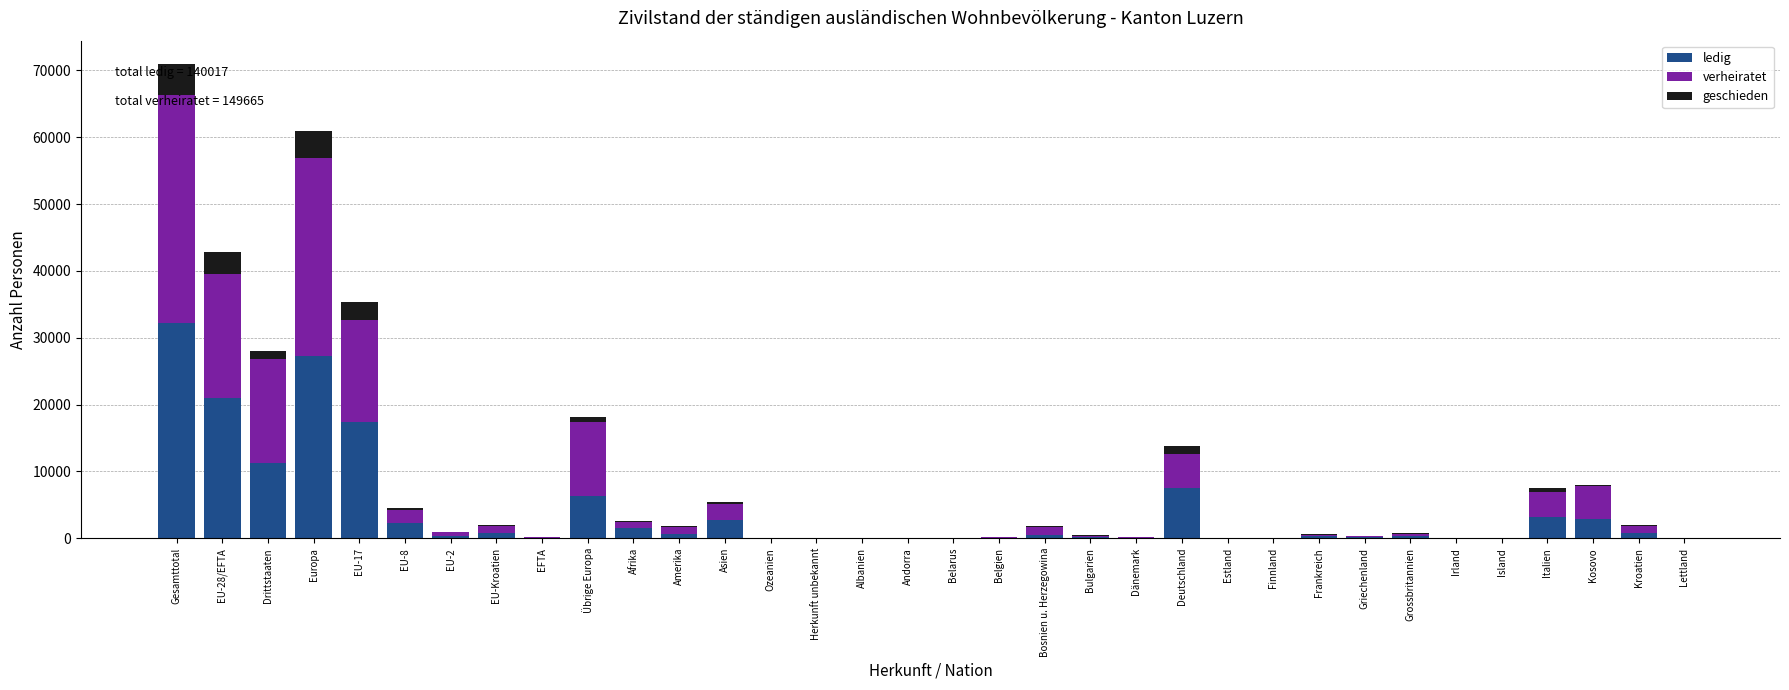

Which category has the highest value in the ledig series?

Gesamttotal